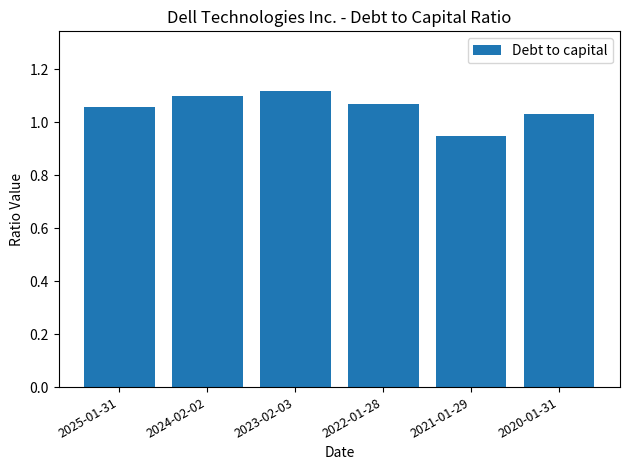

True or false: the data shows 1.1 at 2022-01-28.

True